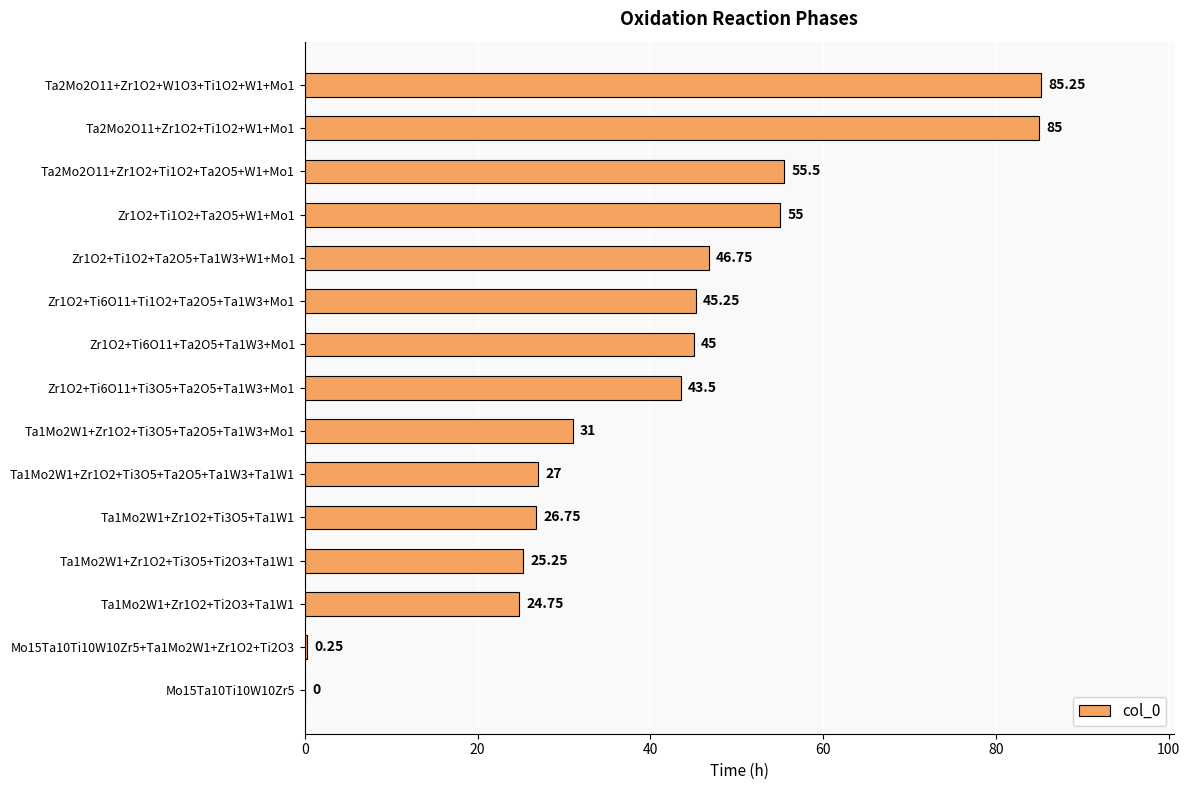

Approximately how many times larger is the value at Ta1Mo2W1+Zr1O2+Ti2O3+Ta1W1 compared to Ta2Mo2O11+Zr1O2+W1O3+Ti1O2+W1+Mo1?

0.3